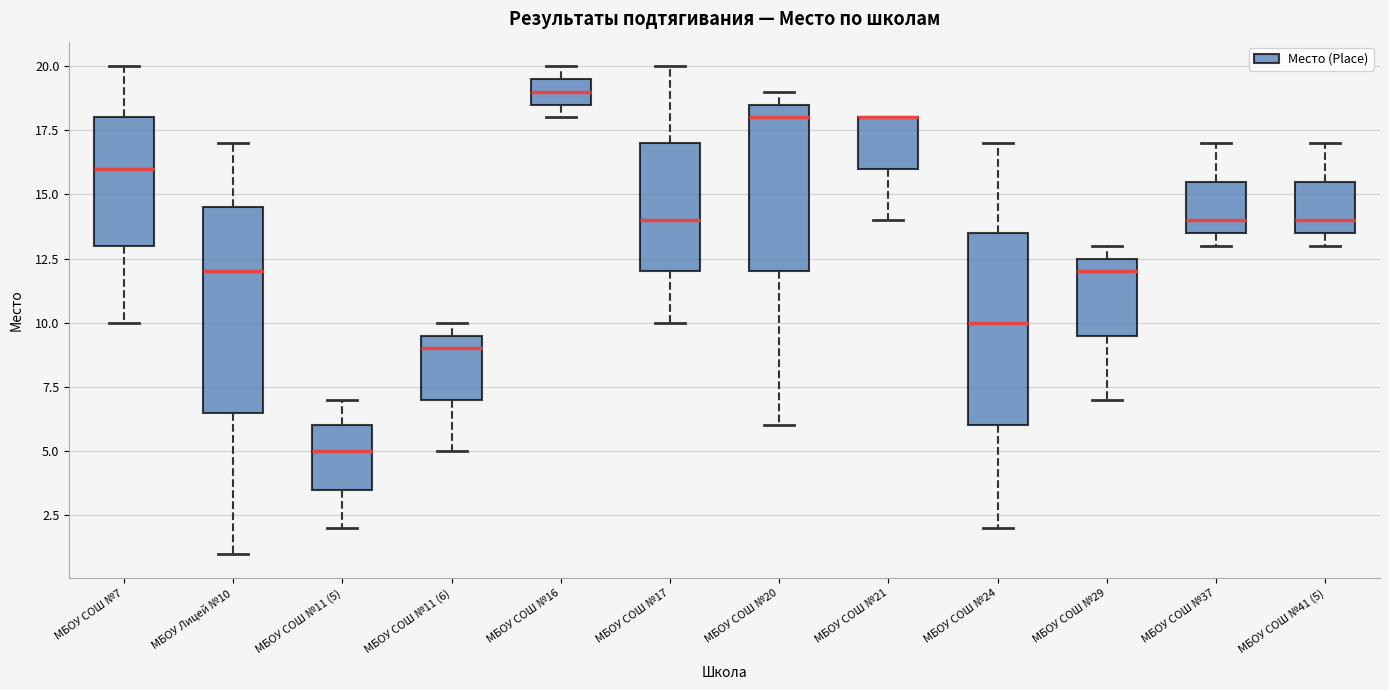

Which box is the tallest, from its lower edge to its upper edge?

МБОУ Лицей №10